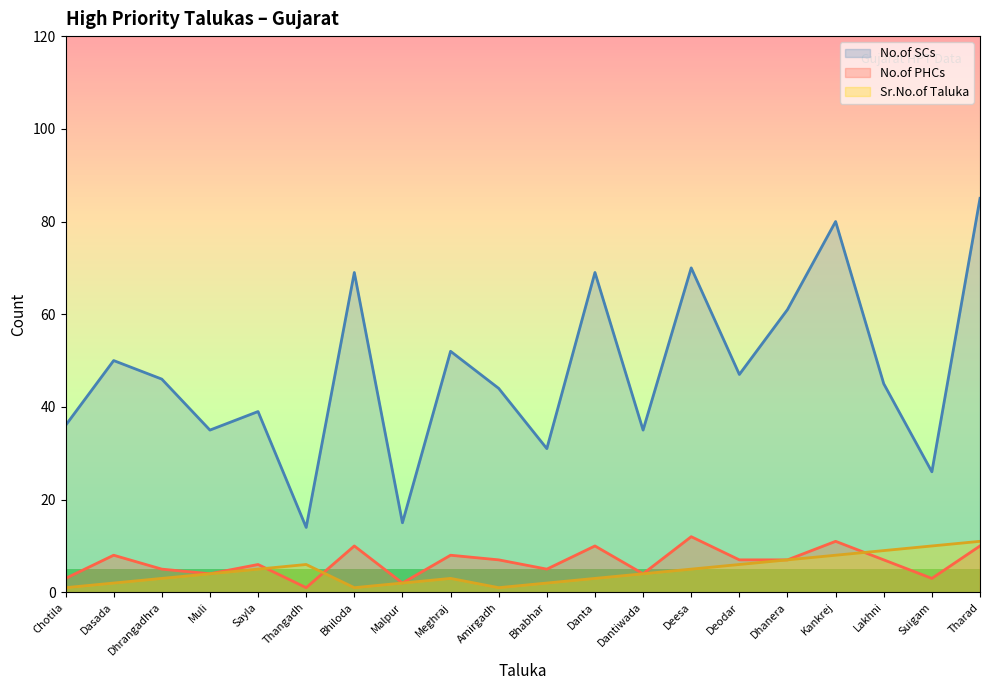

What is the value of the No.of SCs point at the 12th from the left?

69